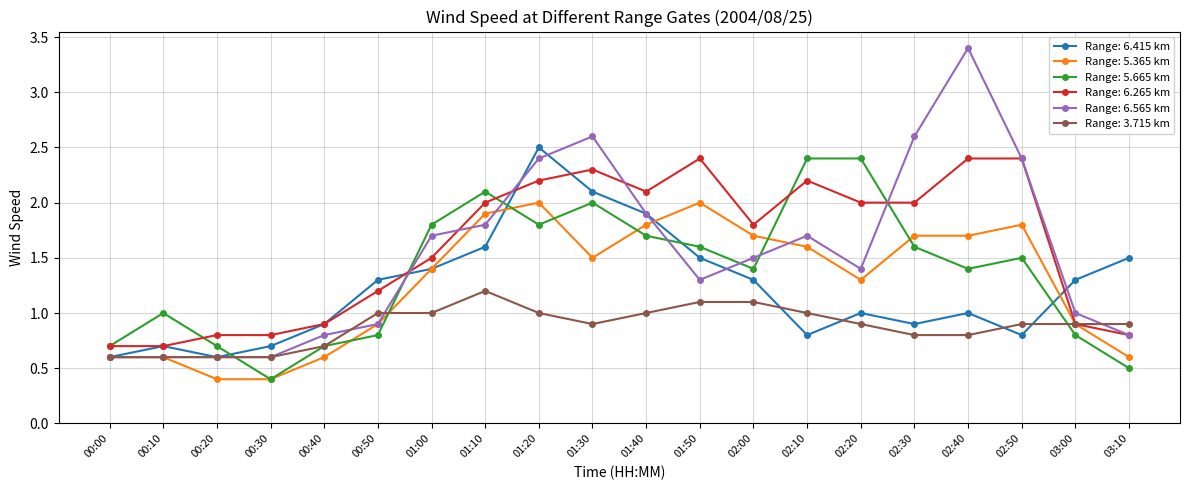

What is the smallest value displayed?

0.4